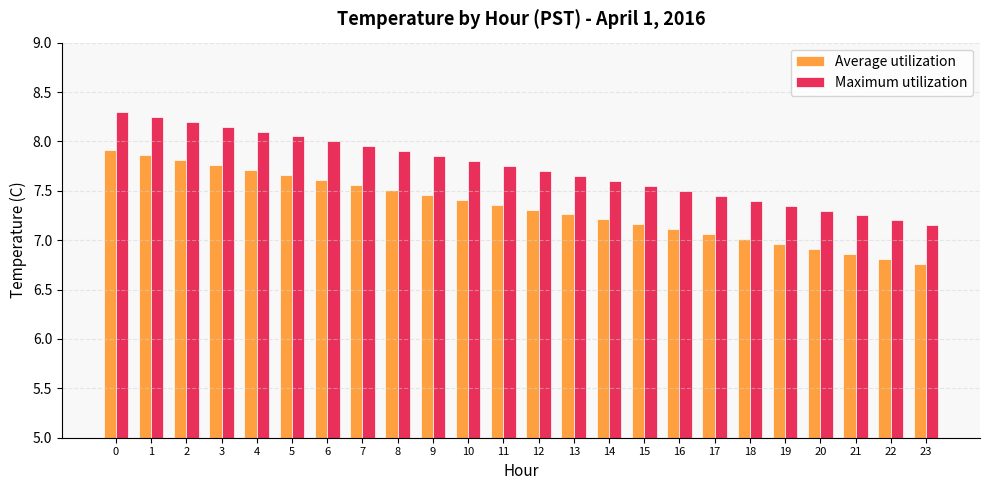

The Maximum utilization series shows 11.8 at 16. True or false?

False